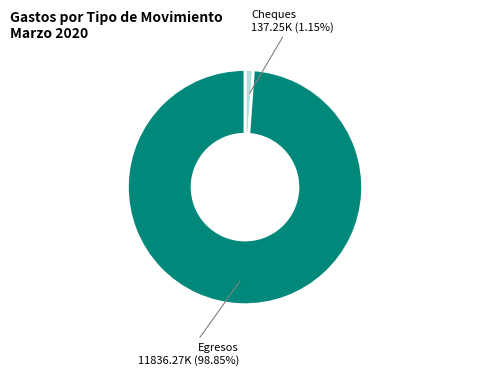

What is the total percentage of Cheques and Egresos?

100.0%